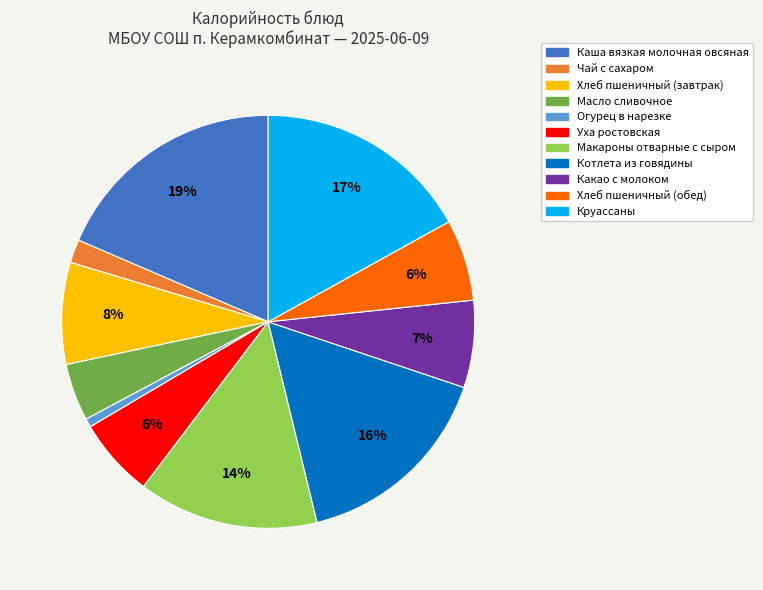

To the nearest percent, what is the difference between the largest and smallest slice percentages?

18%